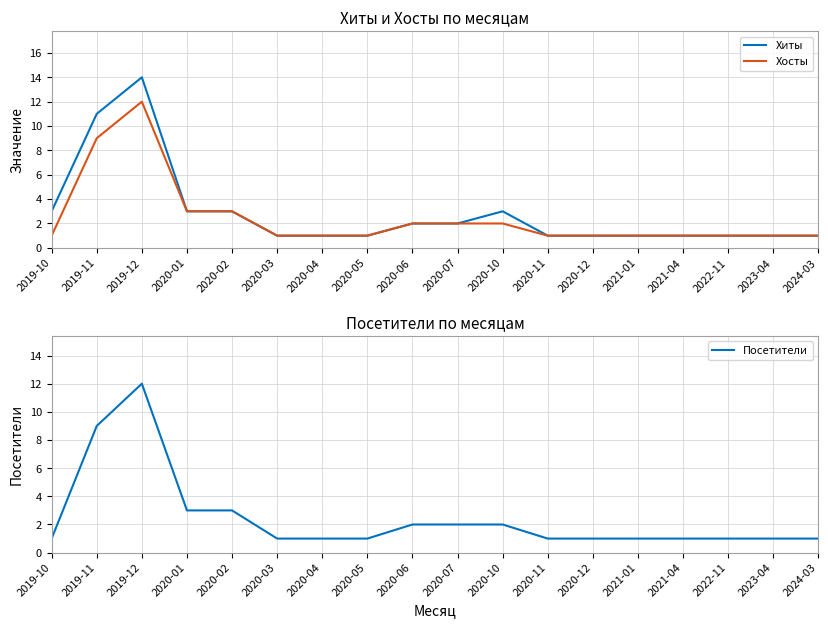

Between 2023-04 and 2024-03, which is larger?

2023-04